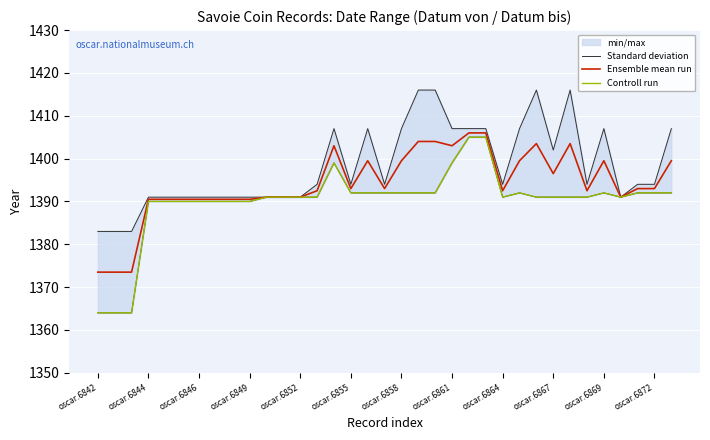

True or false: Ensemble mean run has a value of 401.5 at oscar.6849.

False